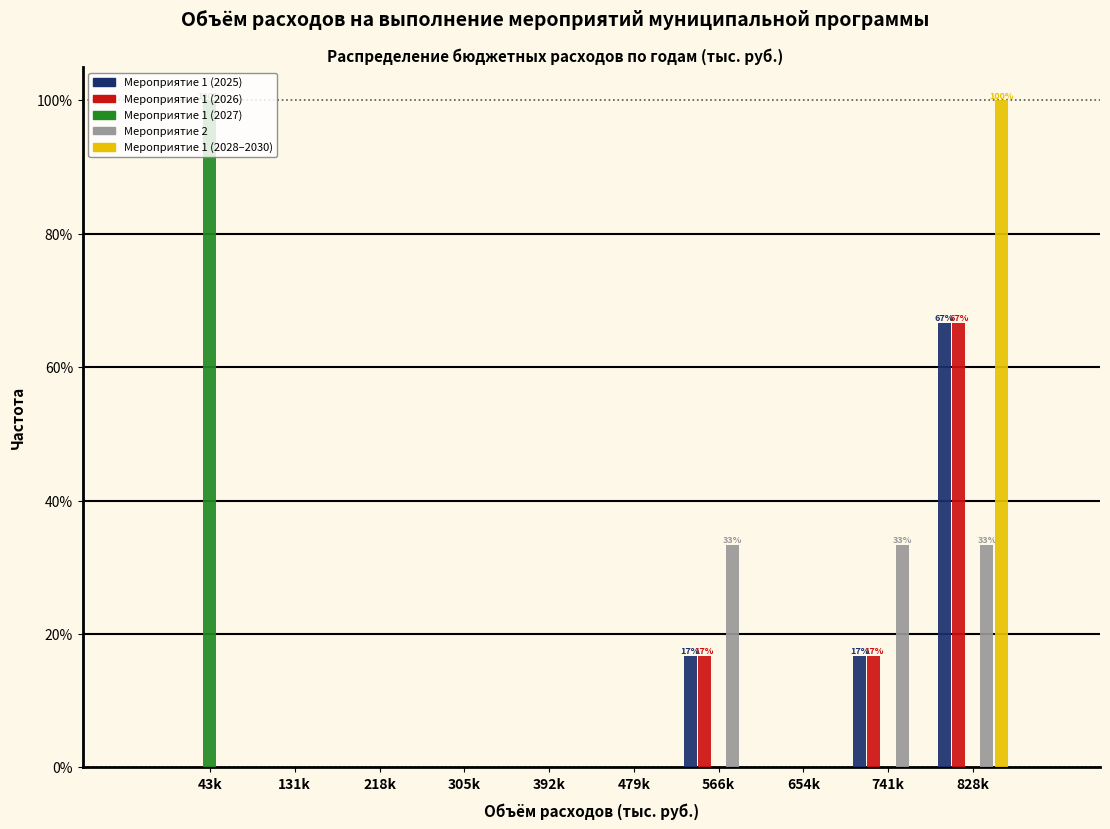

Between 43k and 218k, which series saw the biggest shift?

Мероприятие 1 (2027)